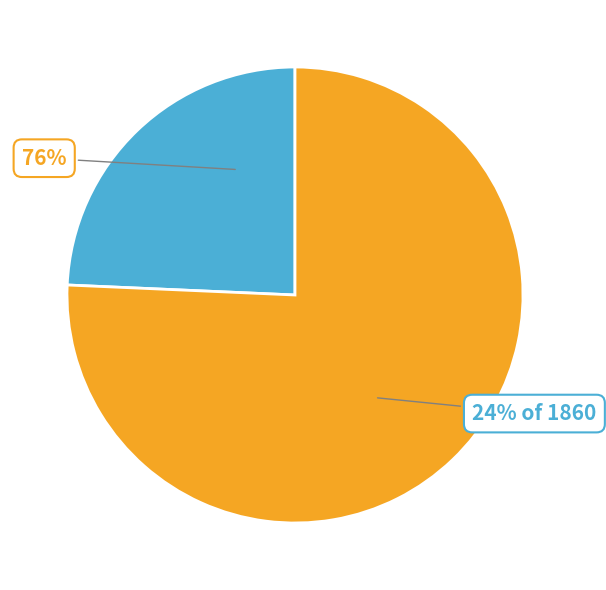

Between 451 and 1371, which is larger?

1371